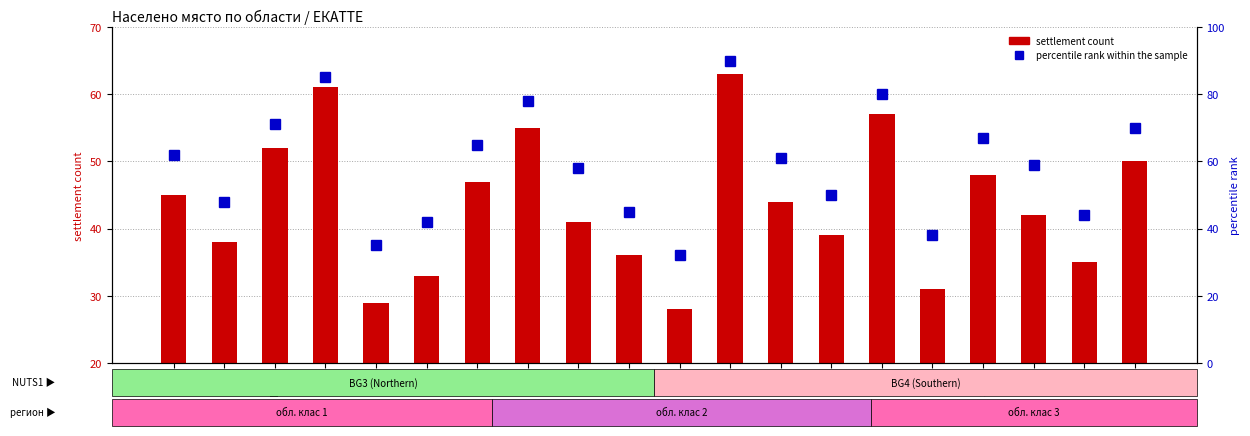

What is the sum of all settlement count values?

874